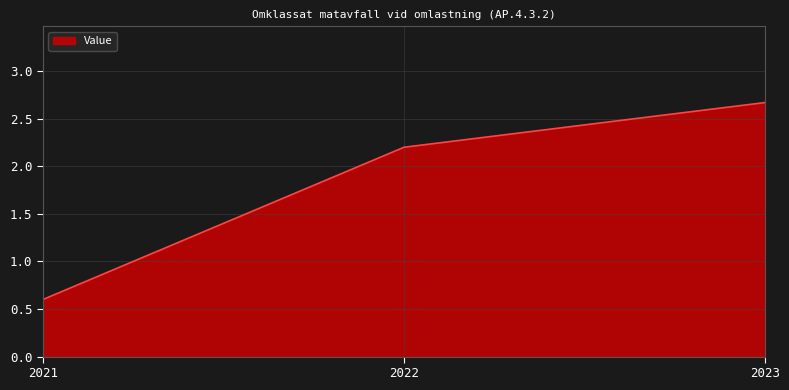

Rank the categories by value from highest to lowest.

2023, 2022, 2021